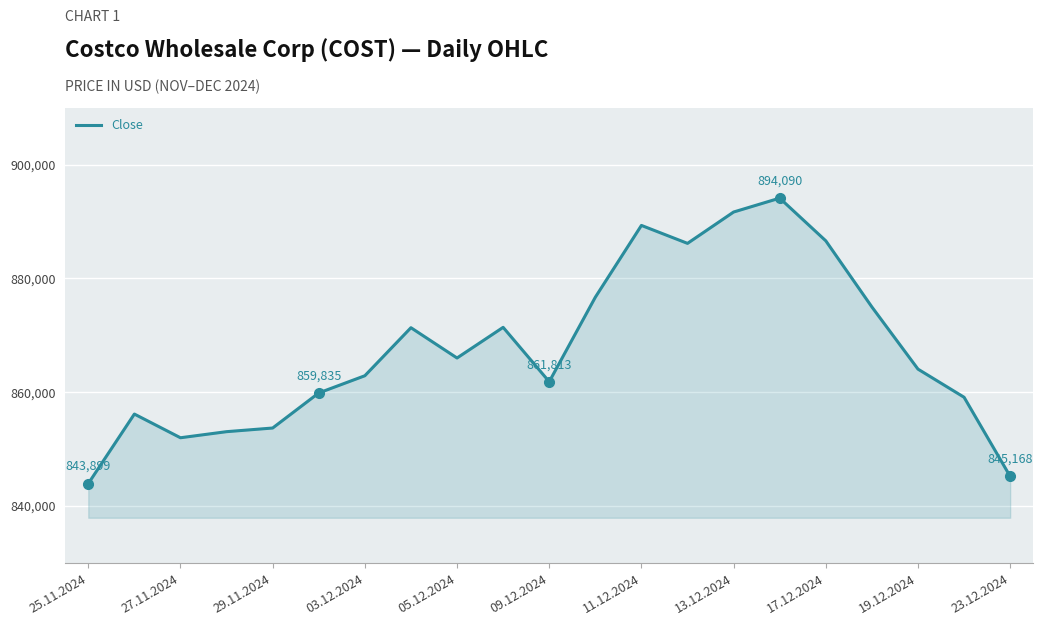

What is the smallest value displayed?

843899